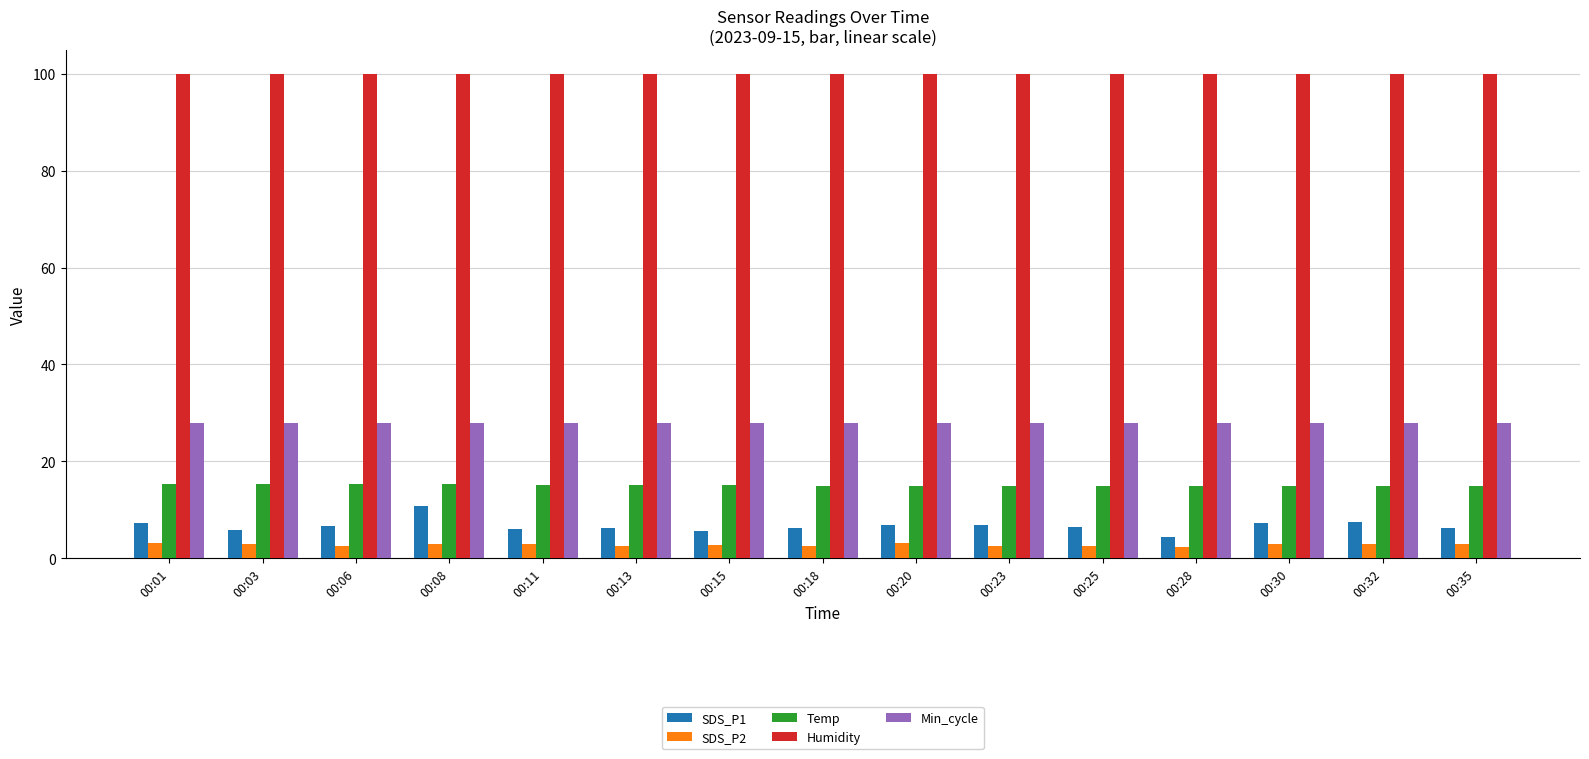

Read the Humidity value at 00:13.

99.9